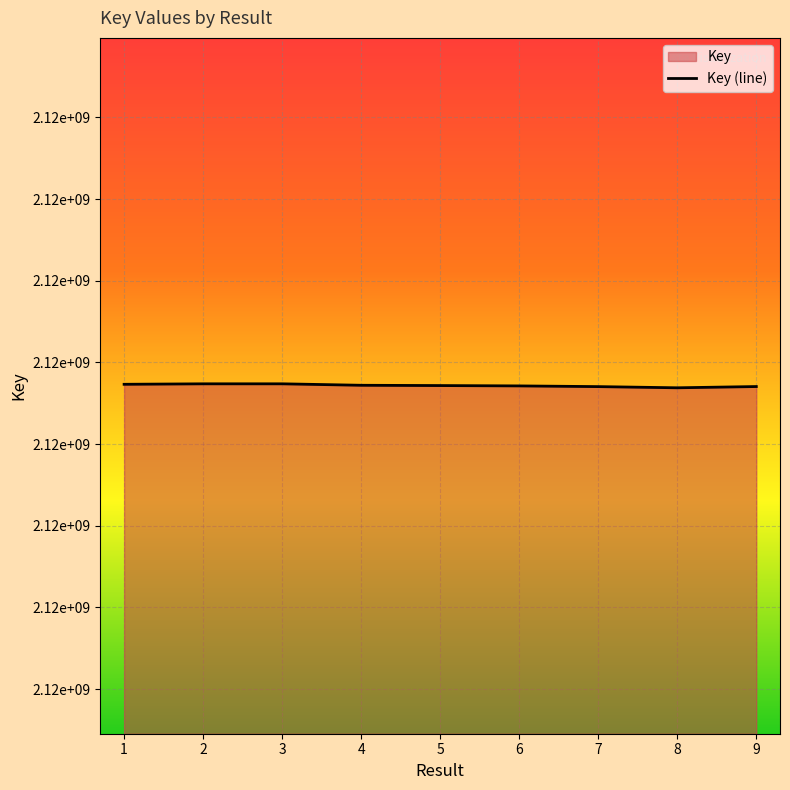

Which has a higher value, 2 or 7?

2